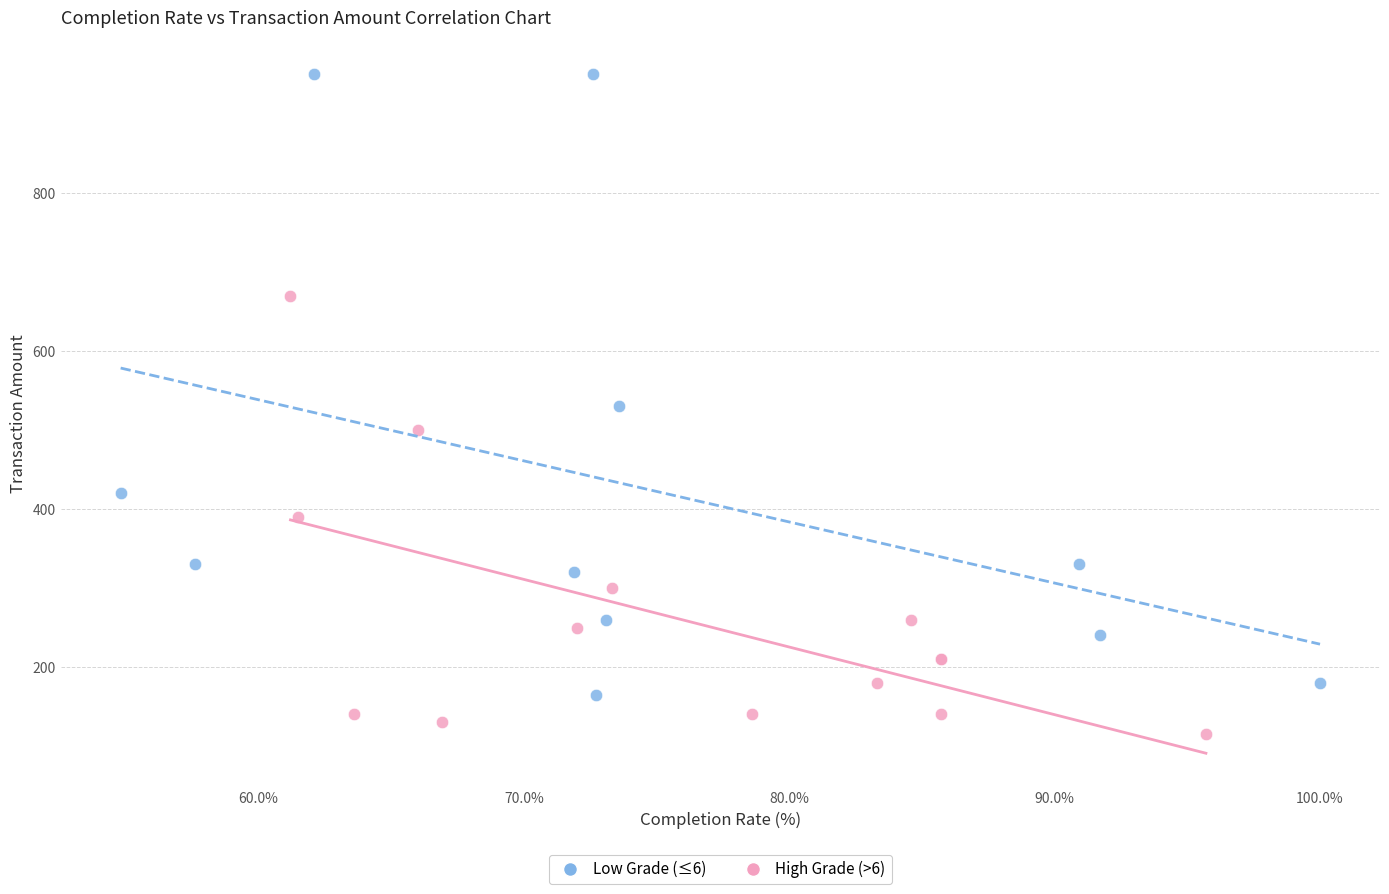

Which series reaches the maximum Y coordinate?

Low Grade (≤6)